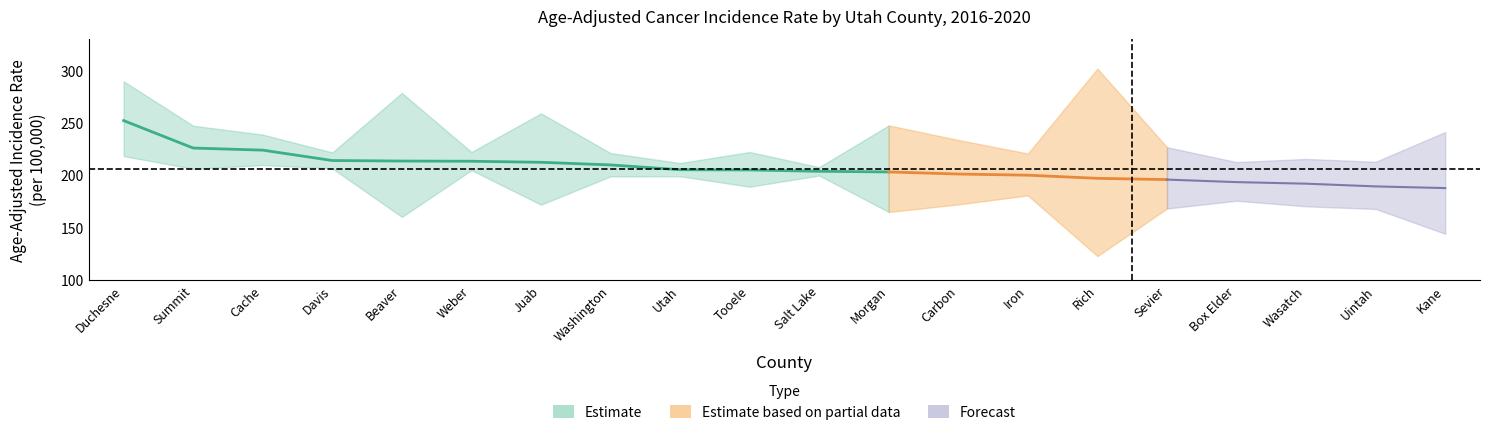

What is the difference between the highest and lowest values at Beaver?

118.3